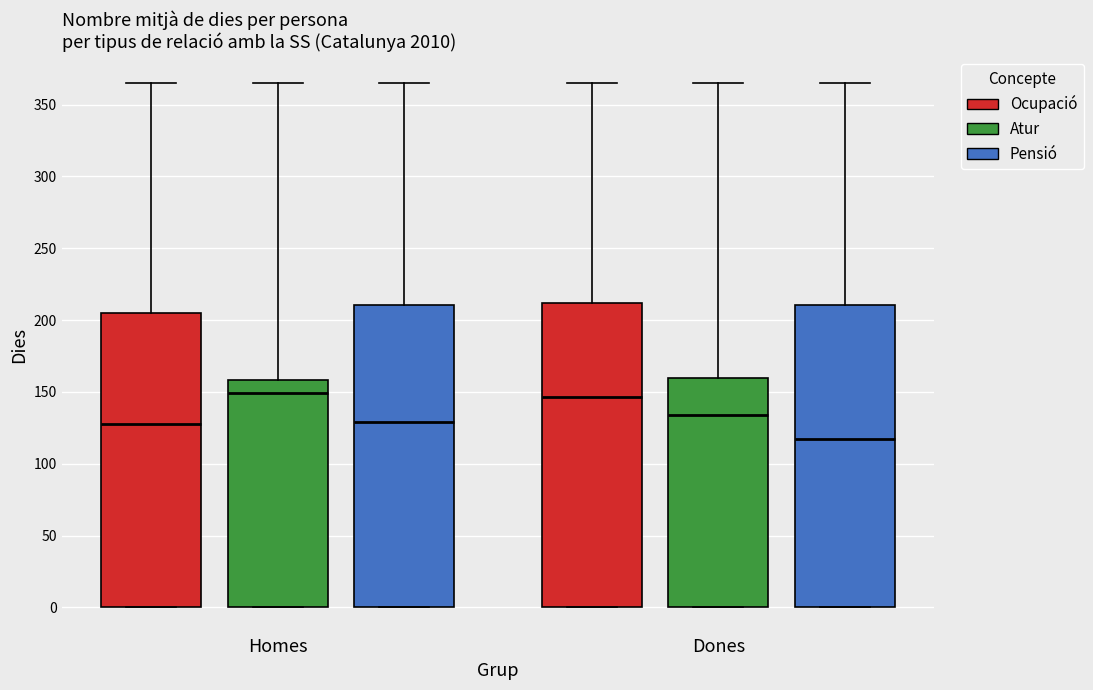

Reading left to right, read every box against the y-axis: the position of its median line, the range the box covers, and the ends of its whiskers. The values are not printed on the chart, so give them approximately, as read against the axis.

Homes (Ocupació): median 125, box 0 to 205, whiskers 0 to 365
Homes (Atur): median 150, box 0 to 160, whiskers 0 to 365
Homes (Pensió): median 130, box 0 to 210, whiskers 0 to 365
Dones (Ocupació): median 145, box 0 to 210, whiskers 0 to 365
Dones (Atur): median 135, box 0 to 160, whiskers 0 to 365
Dones (Pensió): median 115, box 0 to 210, whiskers 0 to 365